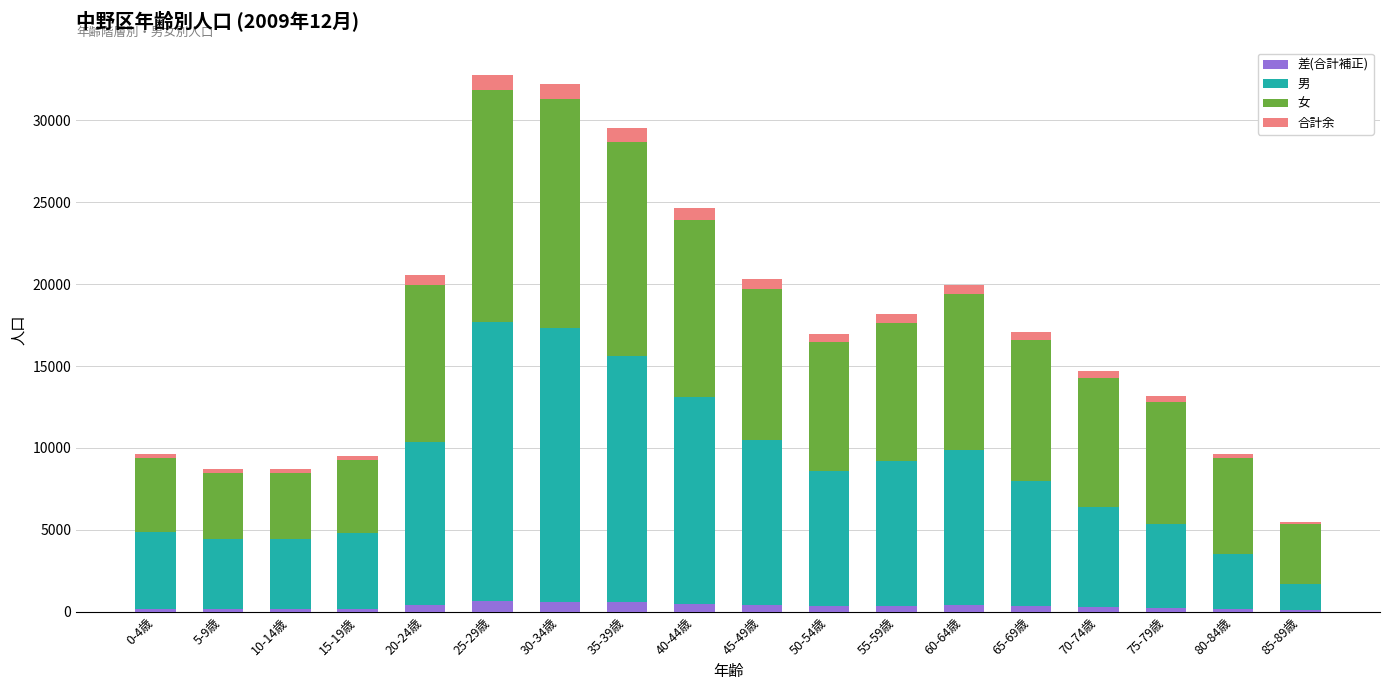

What are all the series names shown in the legend?

差(合計補正), 男, 女, 合計余